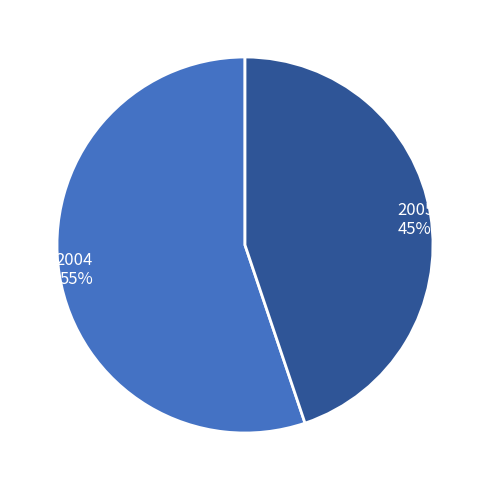

What percentage is the 2005 slice, to the nearest percent?

45%